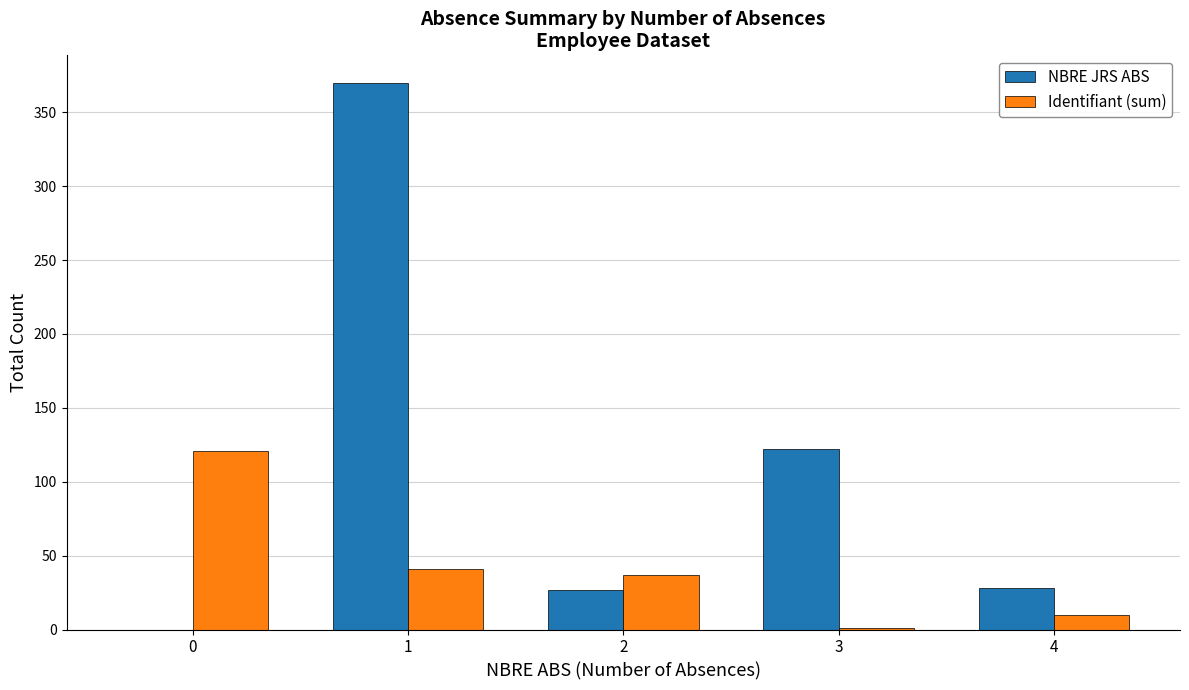

How many groups of bars are there?

5